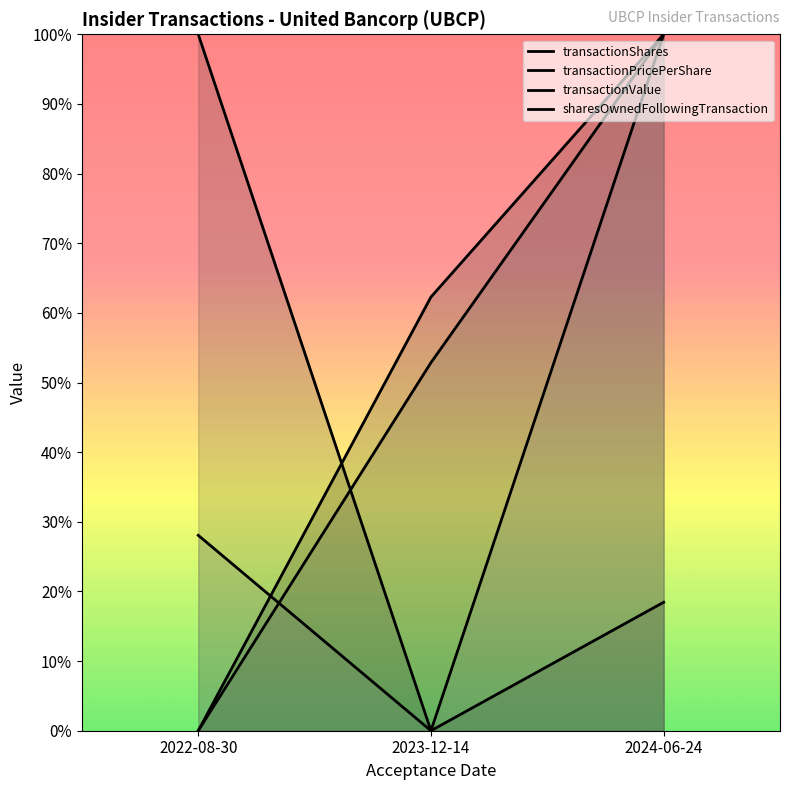

Which series has the largest range (max minus min)?

transactionShares